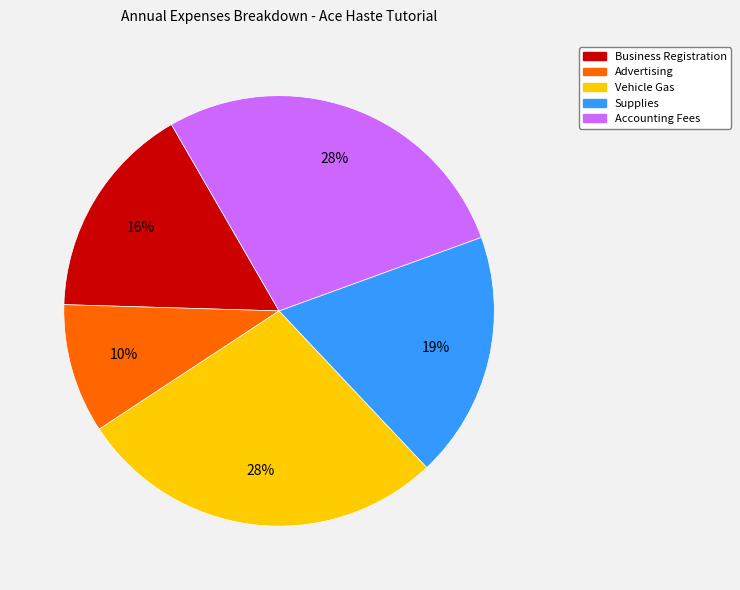

What is the ratio of the value at Supplies to the value at Accounting Fees?

0.7